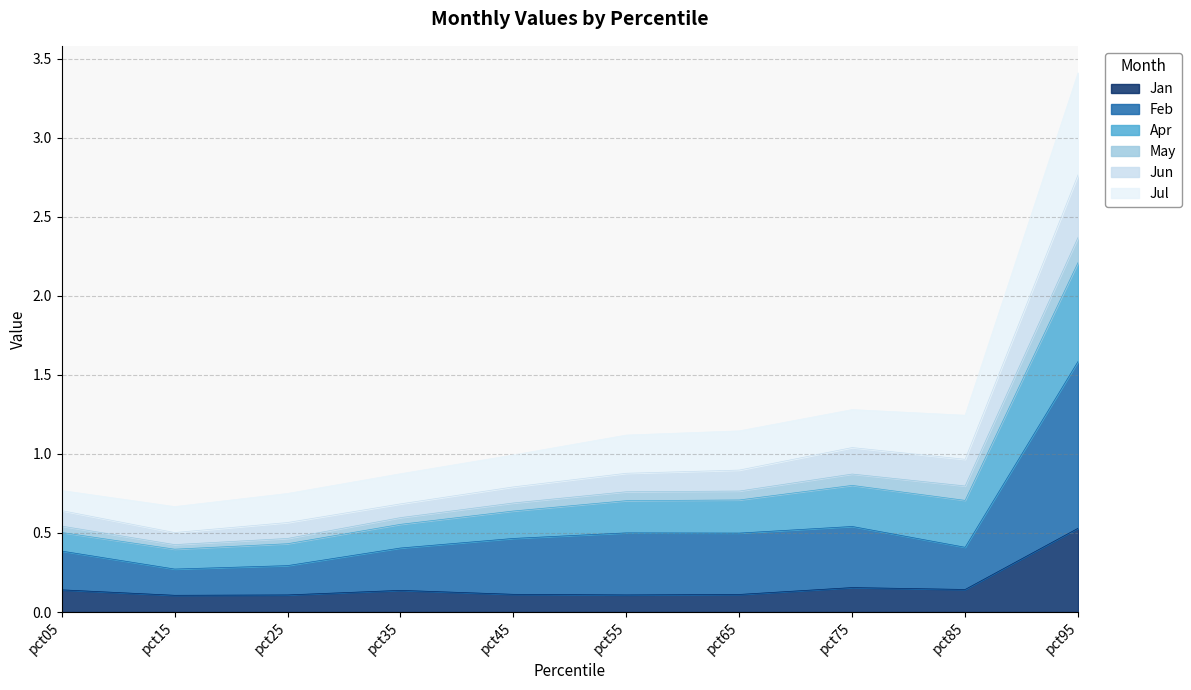

Is it true that Jan equals 0.1 at pct45?

True